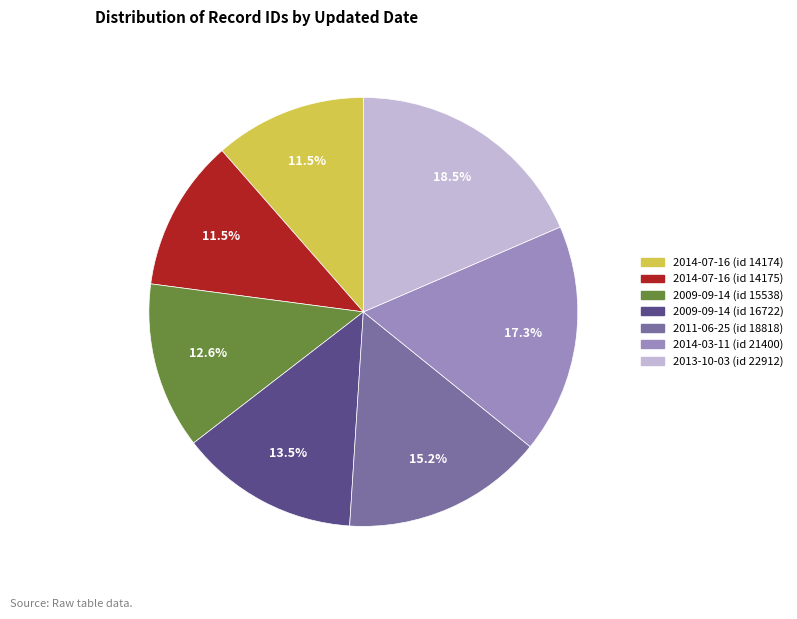

Count the number of slices in the pie.

7